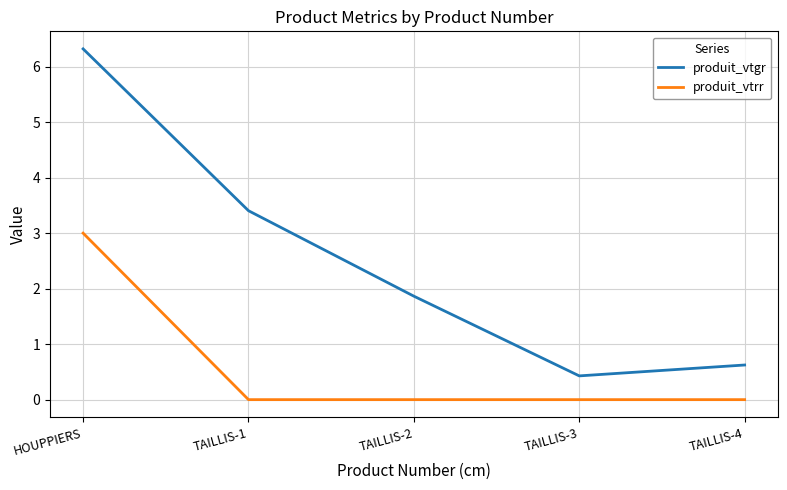

How many interior local valleys does the produit_vtgr series have?

1